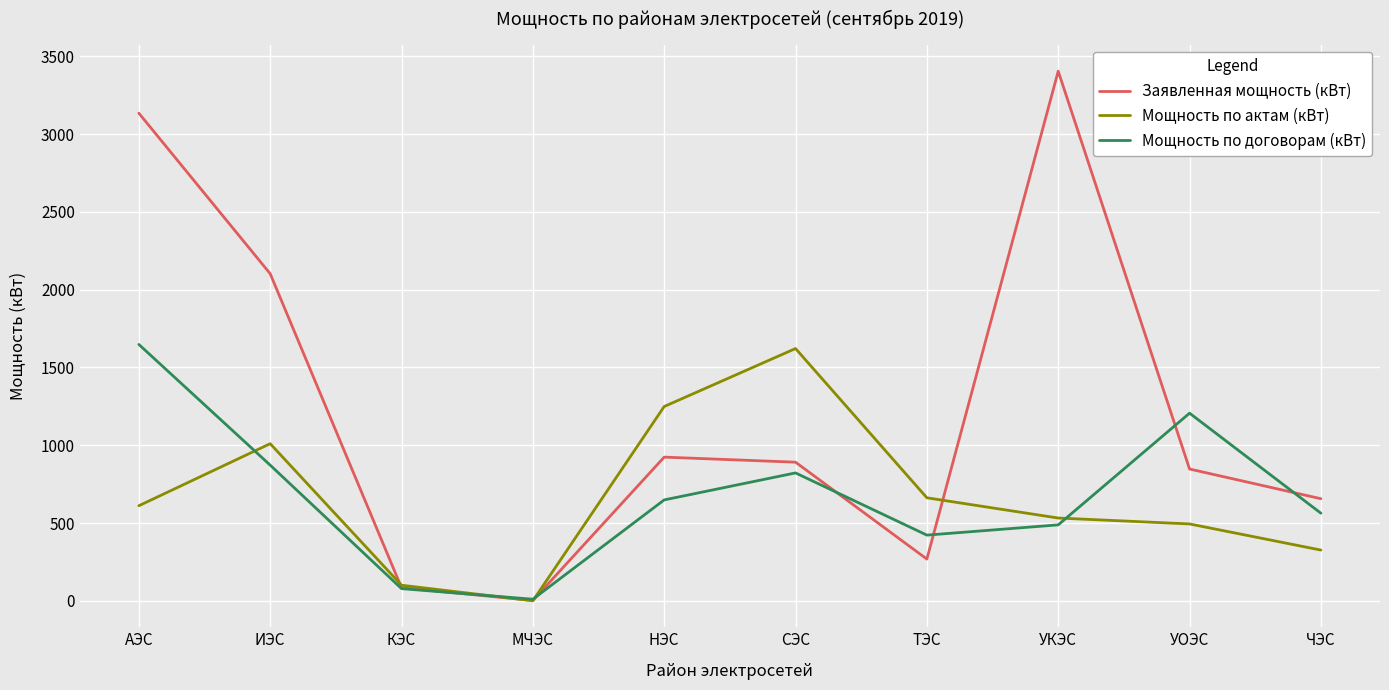

What is the total value across all series at МЧЭС?

12.0